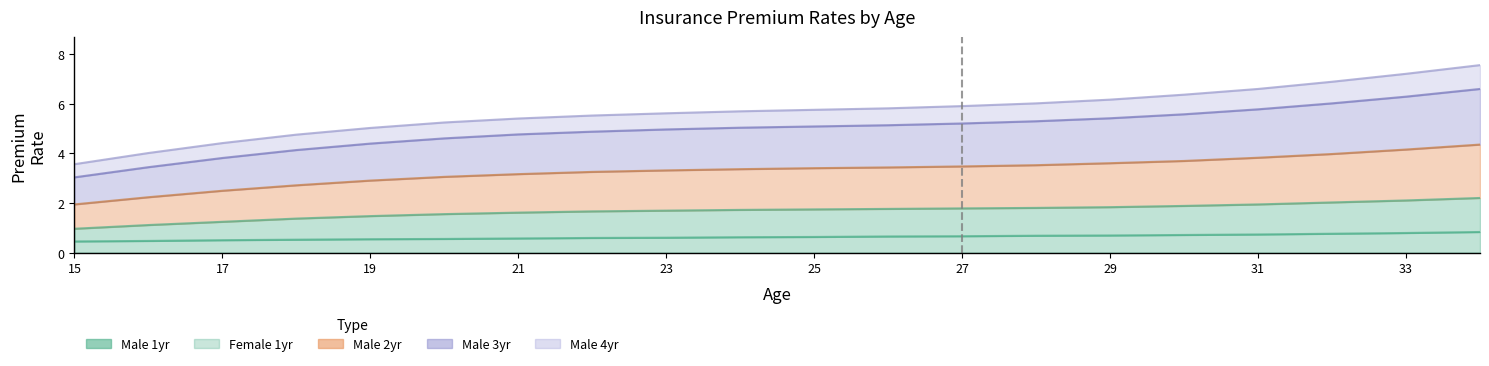

At which label does Male 4yr first exceed 5?

19